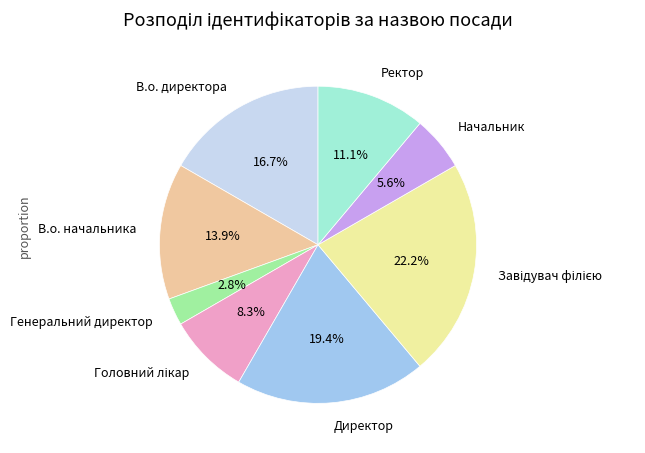

What is the ratio of the value at В.о. директора to the value at В.о. начальника?

1.2